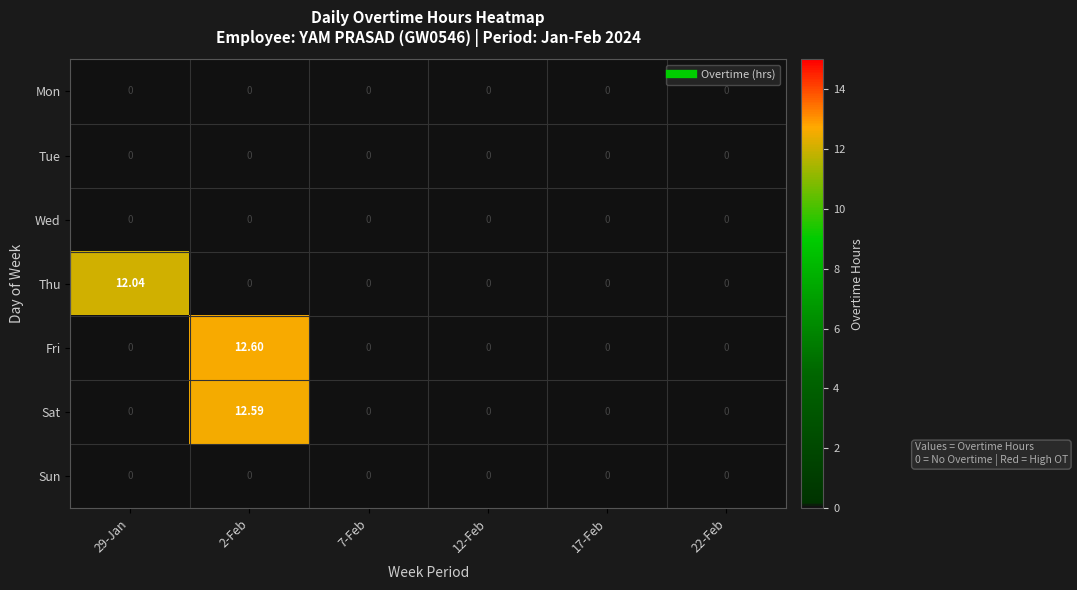

Which series has the largest total across all categories?

Fri